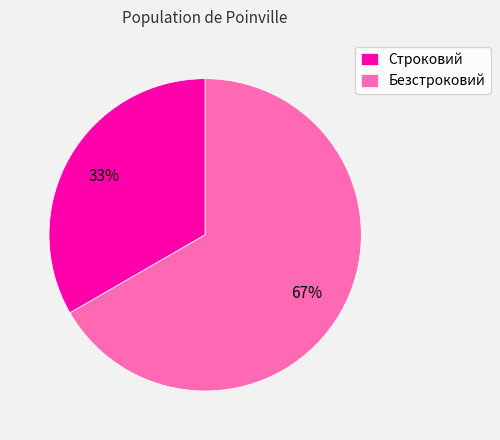

Rank the categories by value from highest to lowest.

Безстроковий, Строковий